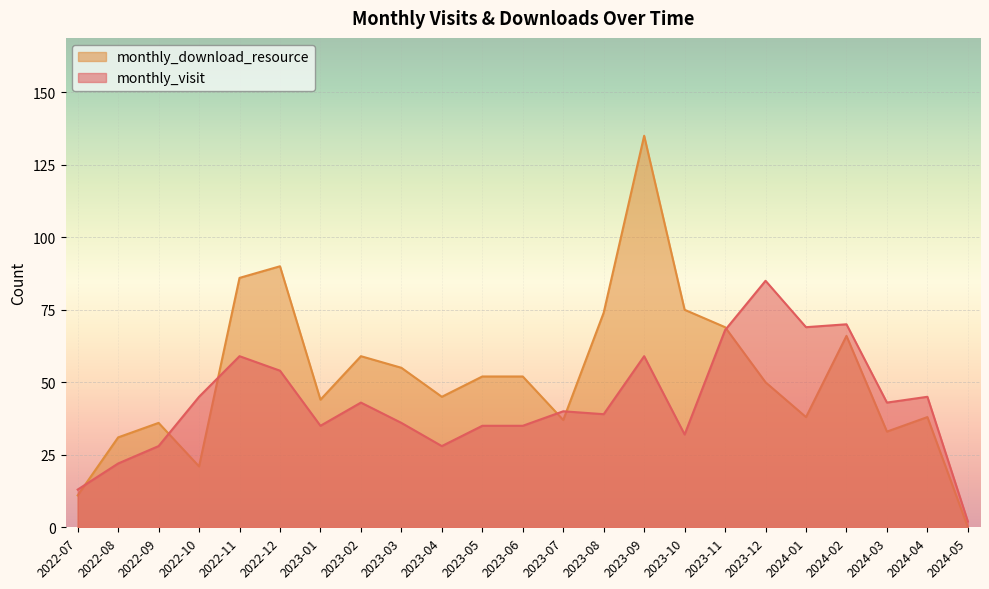

What is the label of the 22nd point from the right?

2022-08